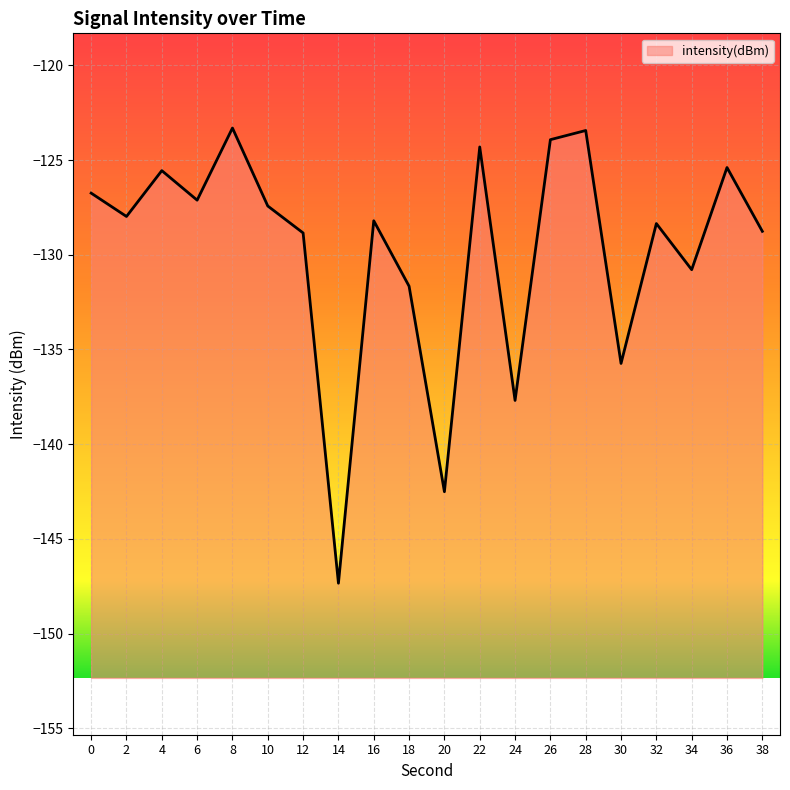

At which category does the data reach its first local peak?

4